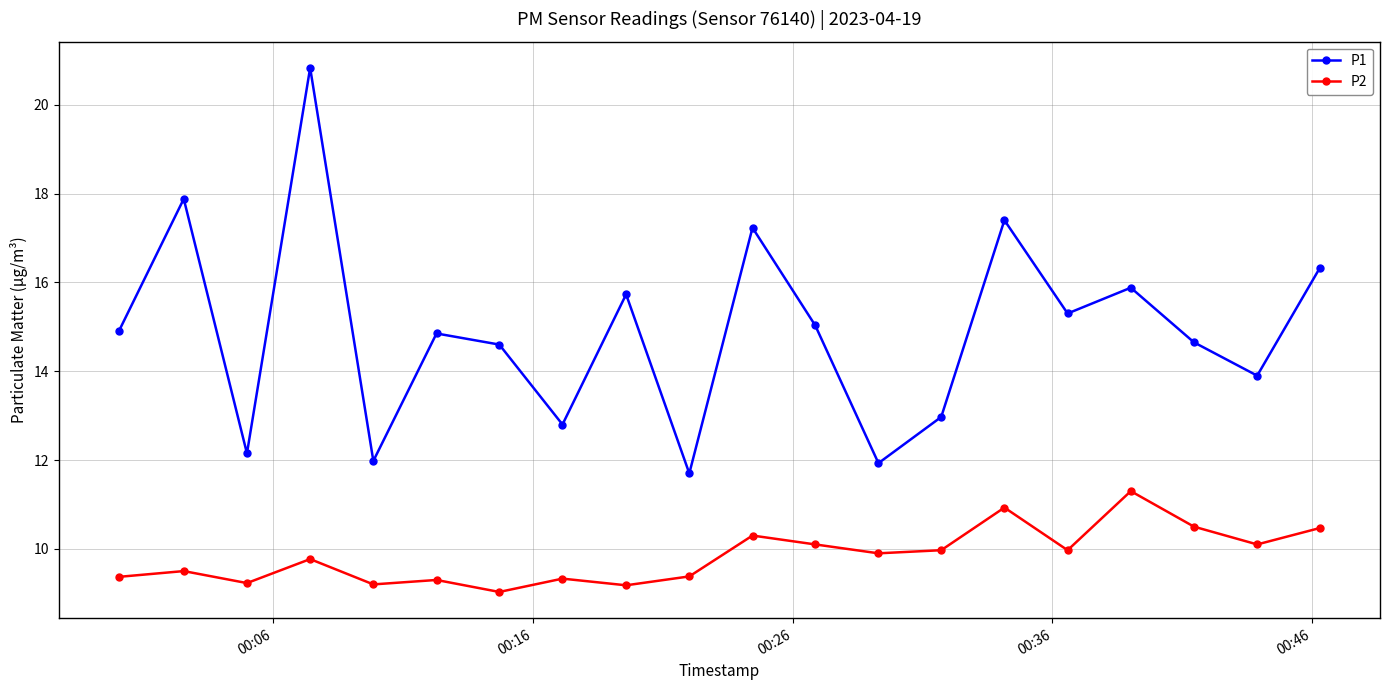

True or false: P2 and P1 intersect in this chart.

False